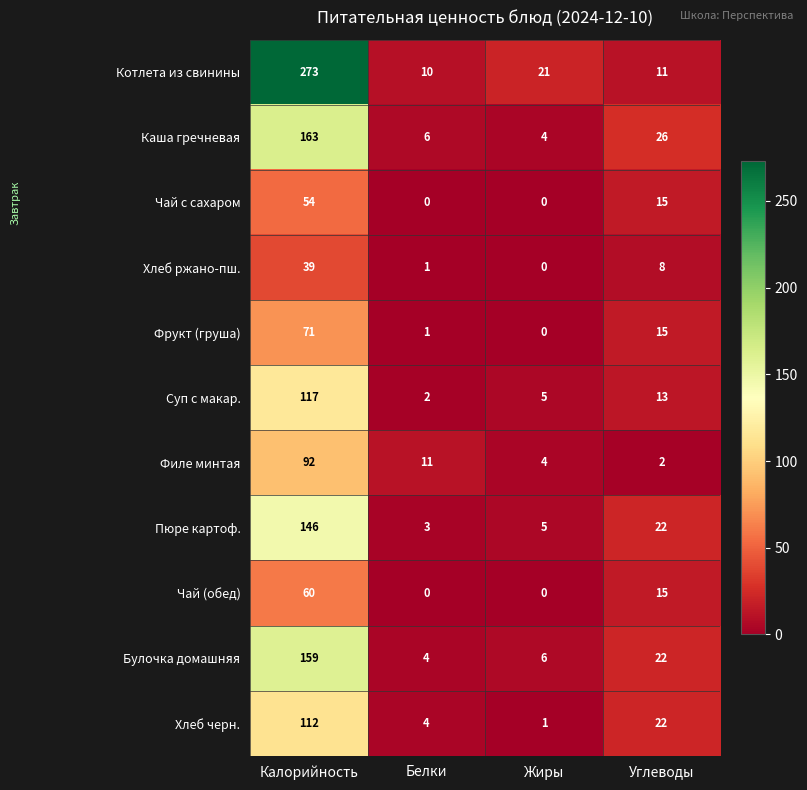

The Чай с сахаром series shows 0 at Белки. True or false?

True